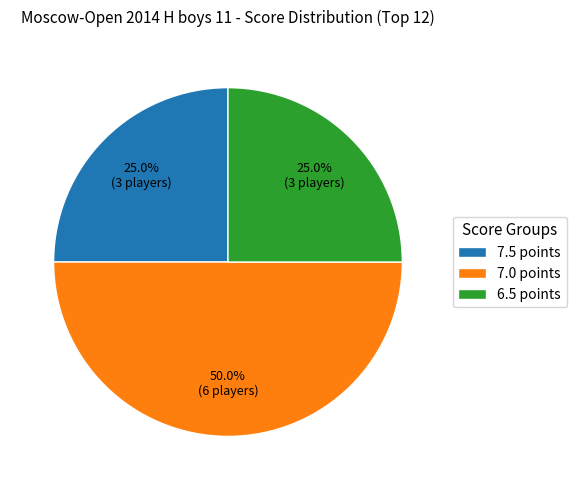

Which category has the biggest portion of the pie?

7.0 points